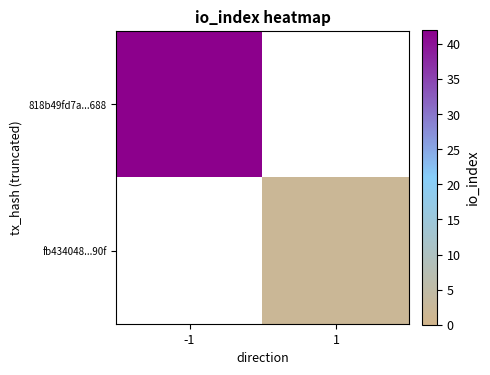

At which label does 818b49fd7a...688 reach its peak?

-1